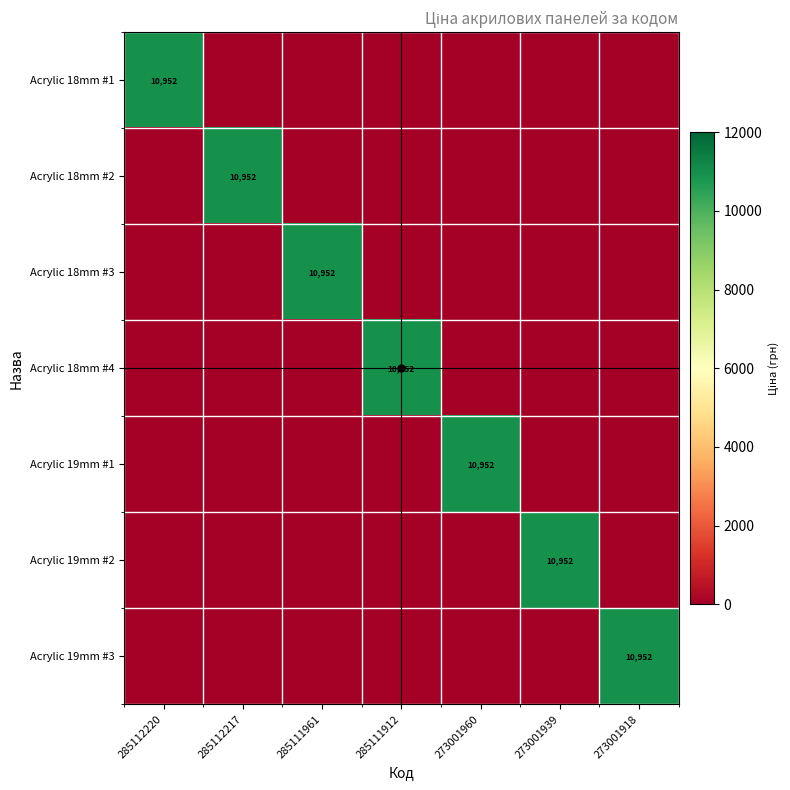

What is the total value across all series at 273001960?

10952.0